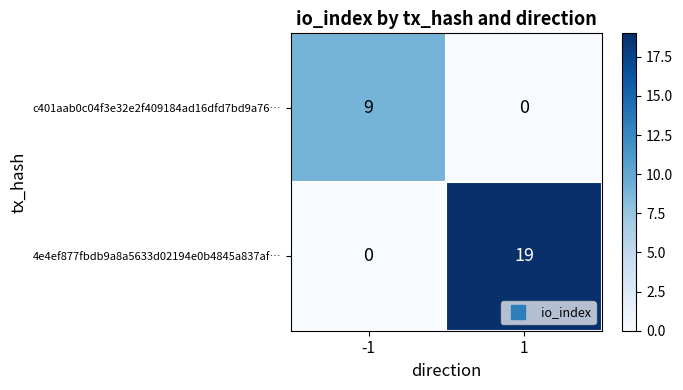

Reading left to right, extract all data points from this chart.

c401aab0c04f3e32e2f409184ad16dfd7bd9a76…: 9	0
4e4ef877fbdb9a8a5633d02194e0b4845a837af…: 0	19